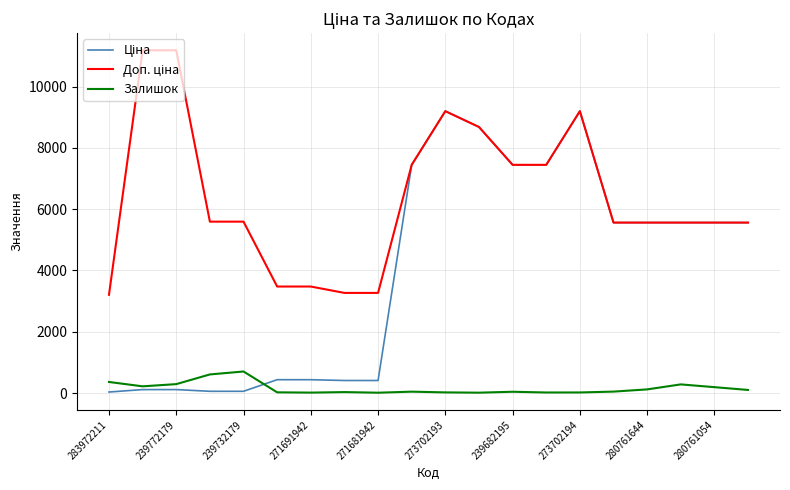

What is the highest value of the Залишок series?

702.0